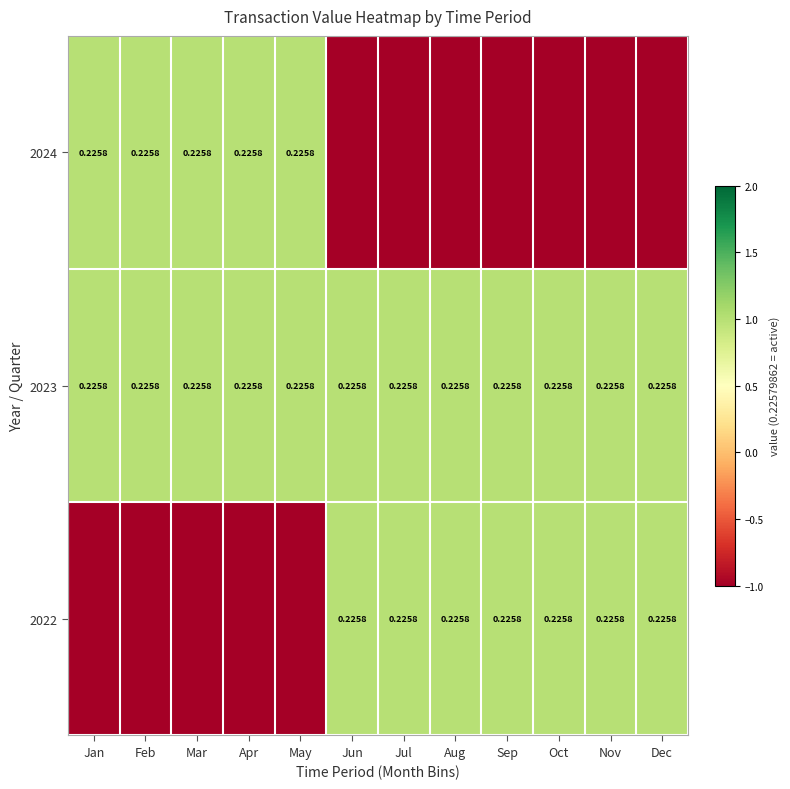

What is the total value across all series at Aug?

1